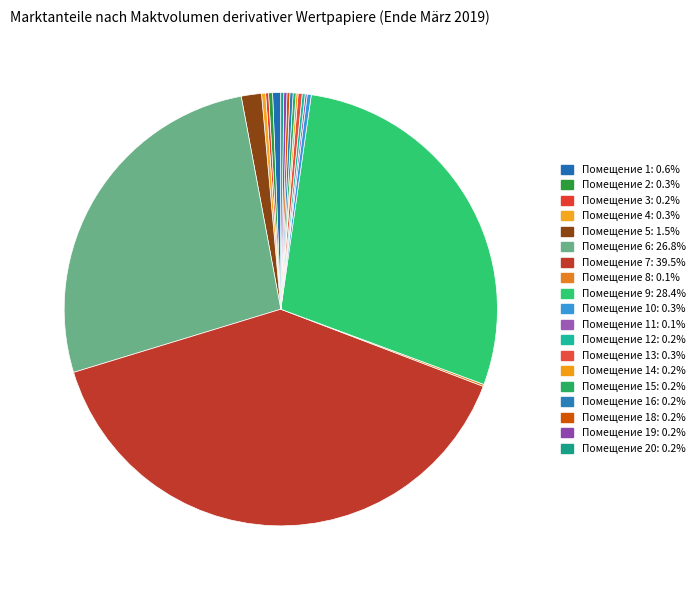

Which slice is the largest?

7